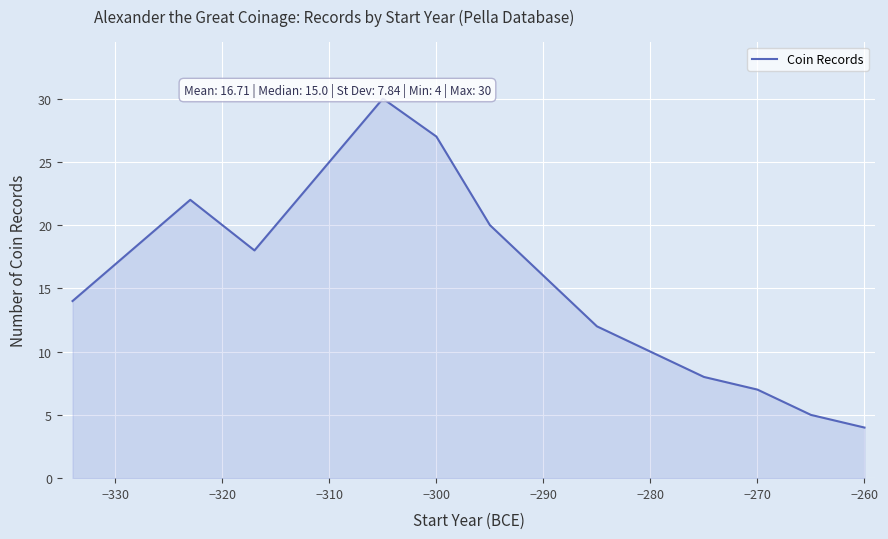

Does the chart have visible grid lines?

Yes